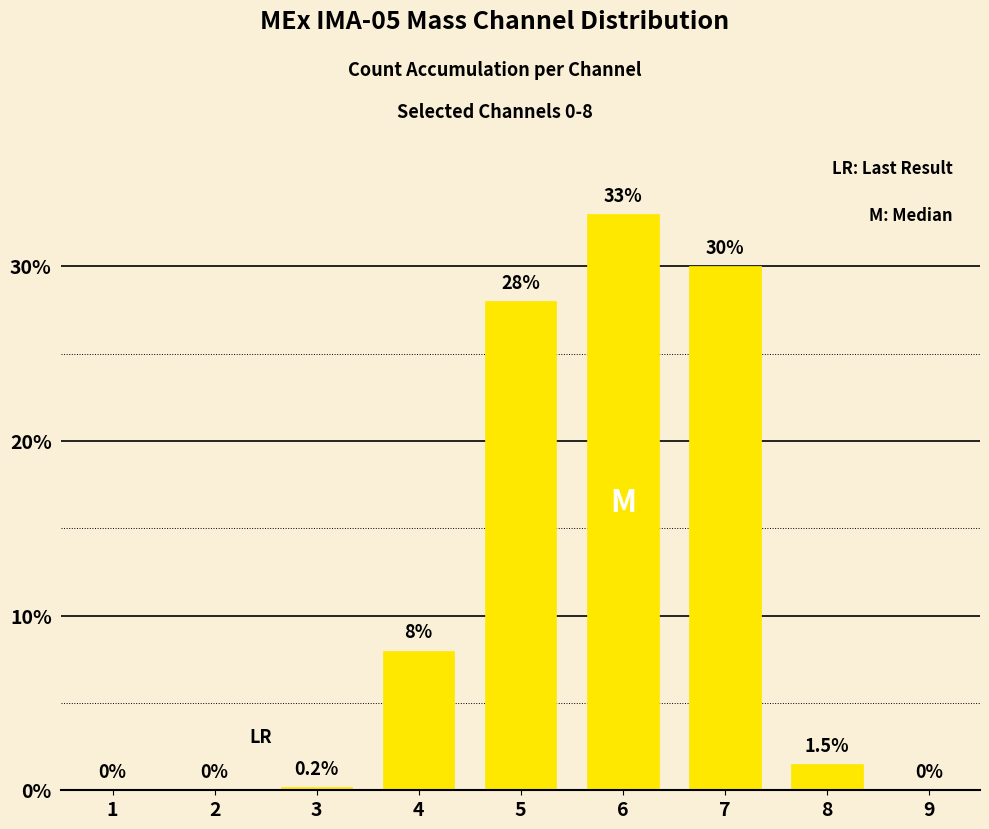

Between 7 and 5, which is larger?

7